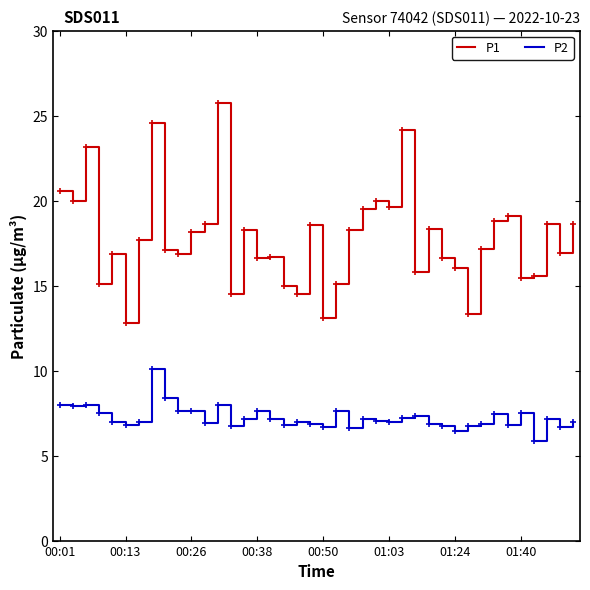

True or false: P1 and P2 intersect in this chart.

False